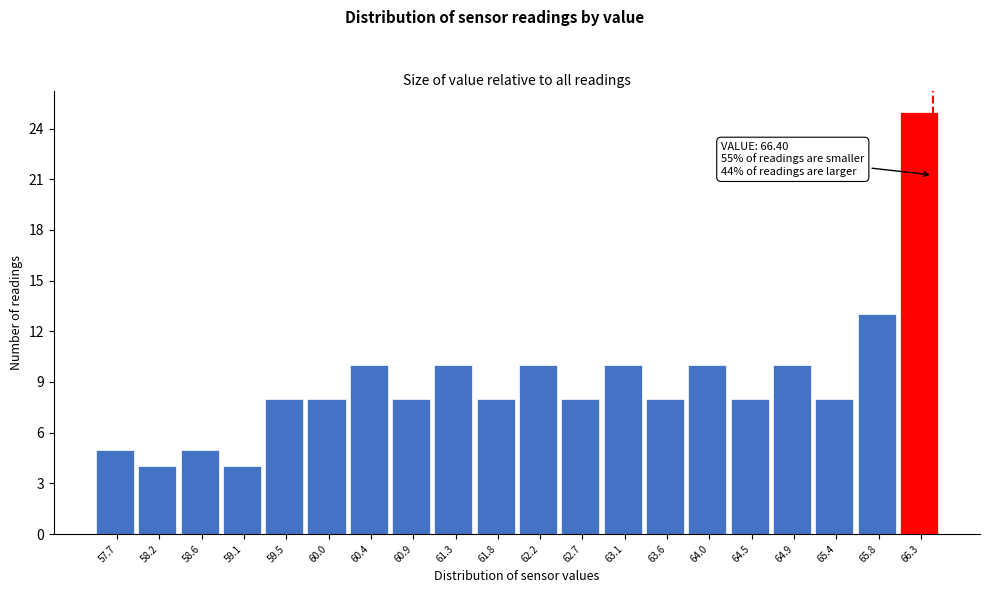

Over which range of the x-axis is the bar tallest?

66.05 to 66.50